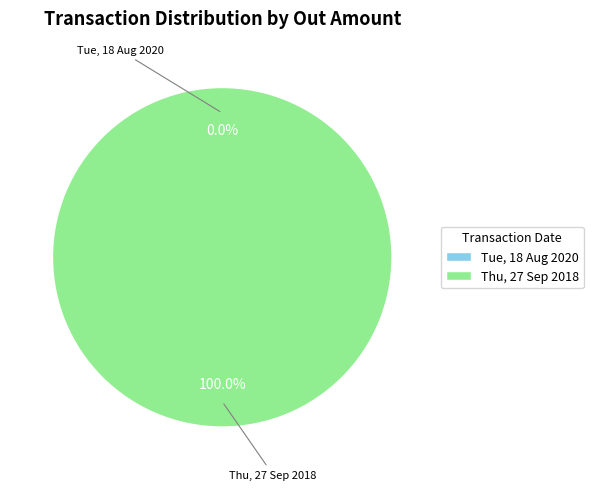

Which slice is the largest?

Thu, 27 Sep 2018